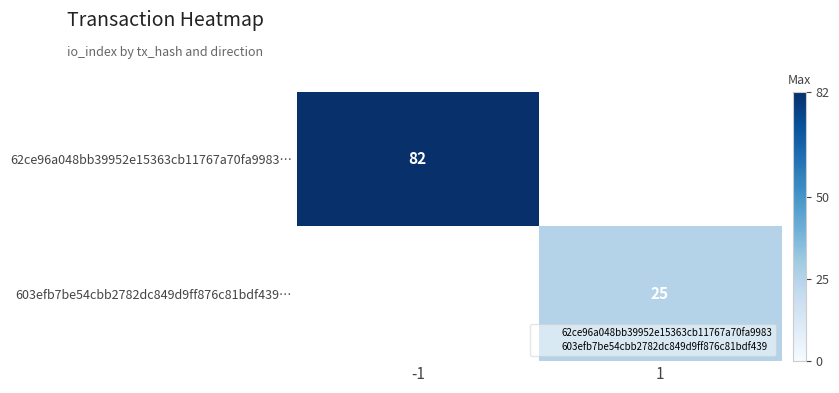

List the series in order of their overall mean, lowest first.

62ce96a048bb39952e15363cb11767a70fa9983…, 603efb7be54cbb2782dc849d9ff876c81bdf439…